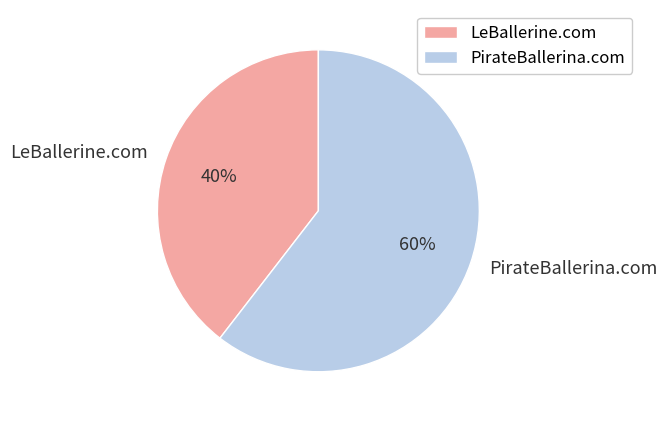

Does LeBallerine.com represent more than half of the total?

No